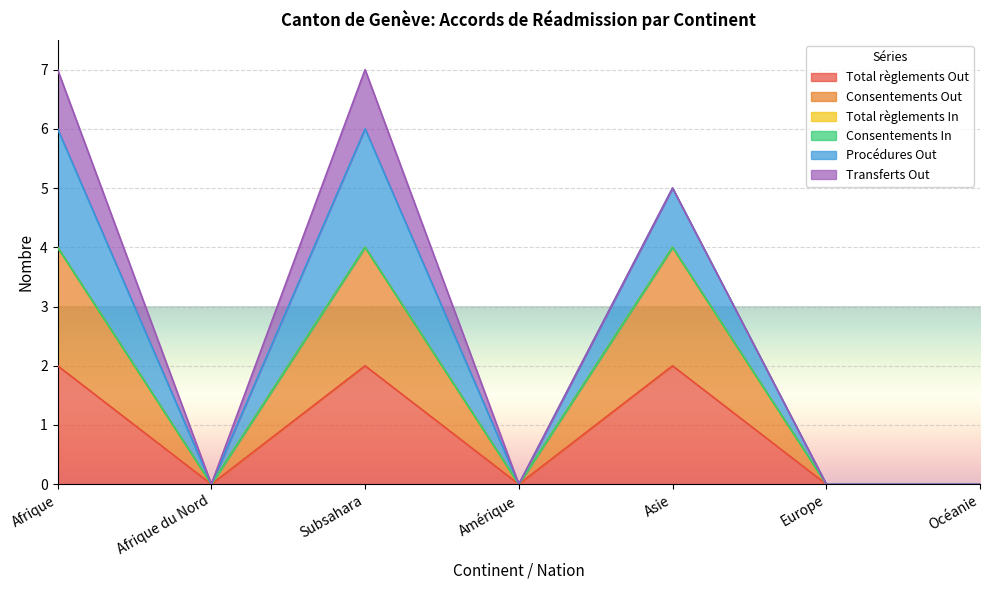

What is the difference between the Consentements Out values at Subsahara and Océanie?

4